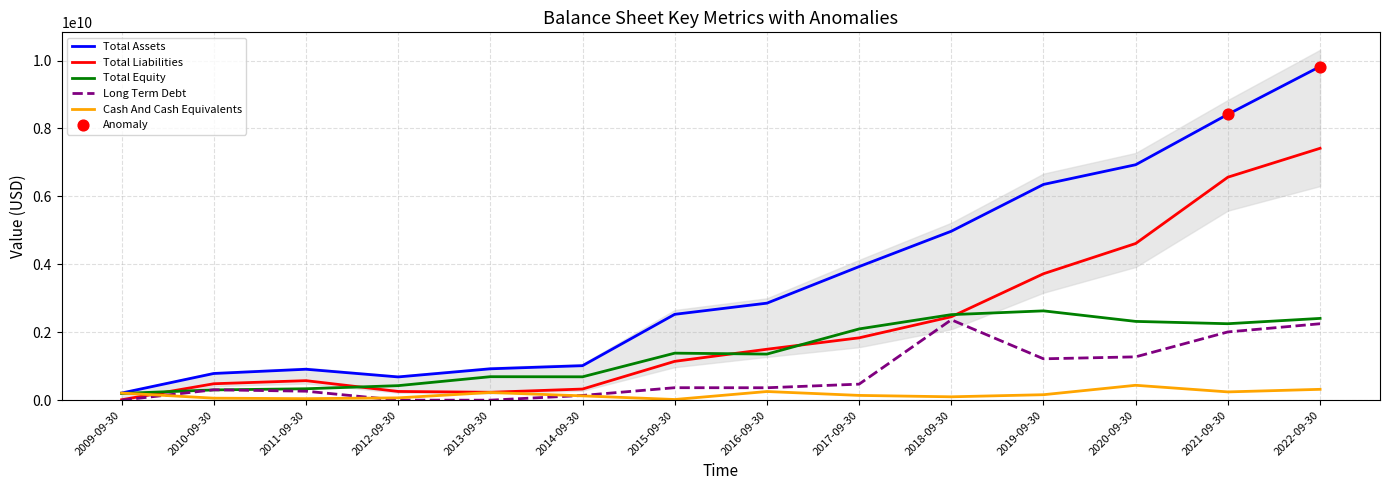

At which category is the sum across all series the highest?

2022-09-30